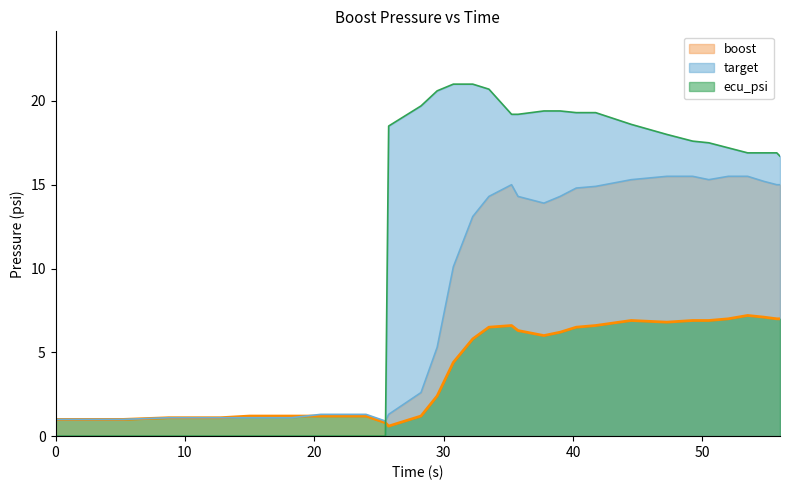

How many values in the target series exceed 16?

21